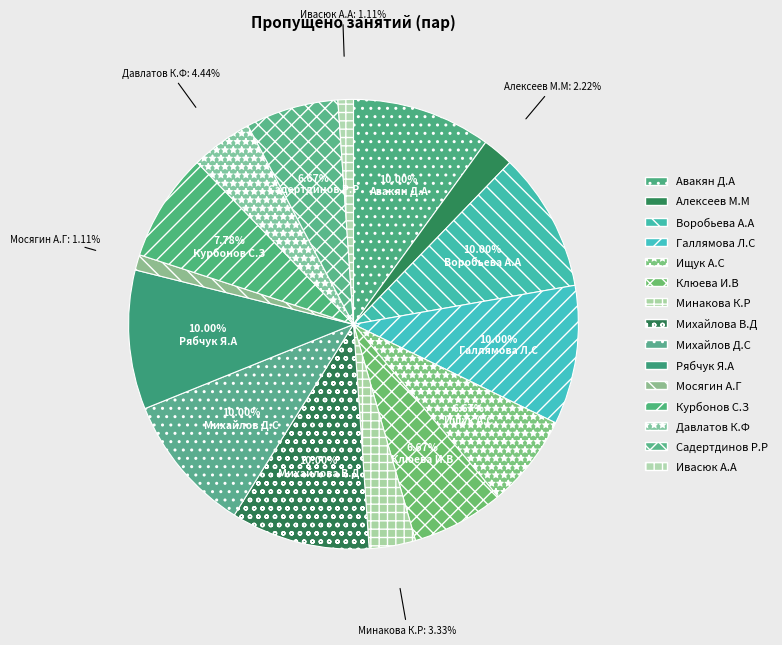

To the nearest percent, what portion does Клюева И.В represent?

7%